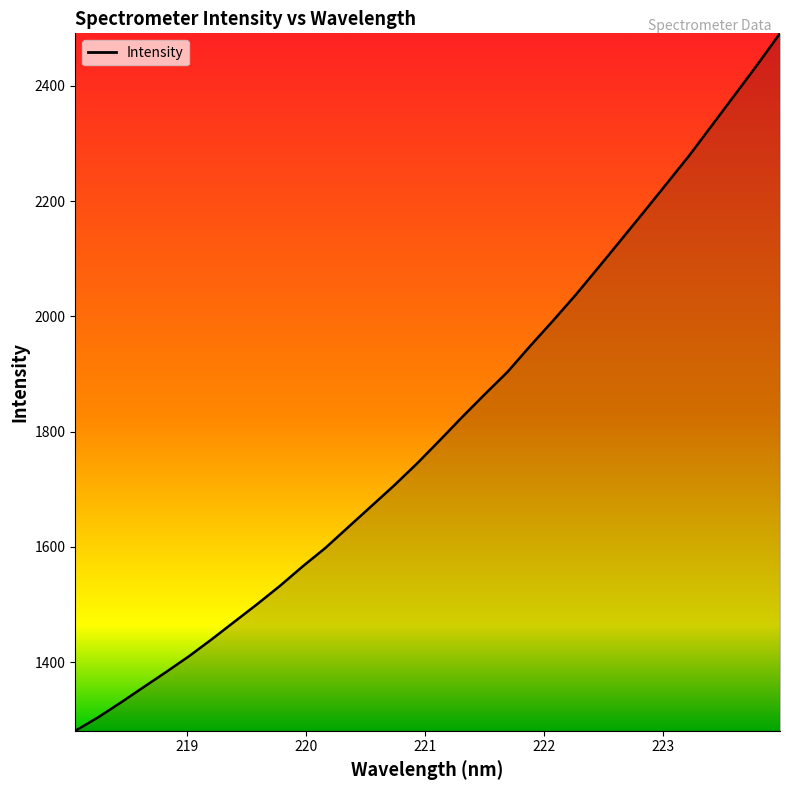

What is the smallest value displayed?

1281.0